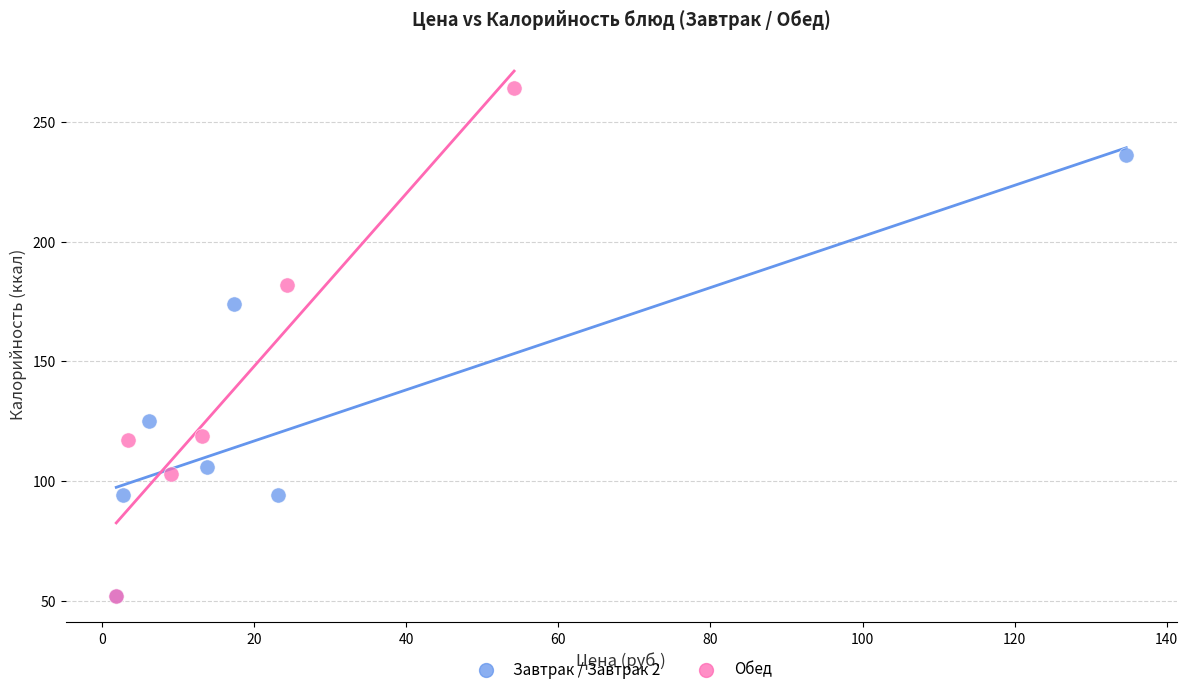

Which series contains the highest Y value?

Обед